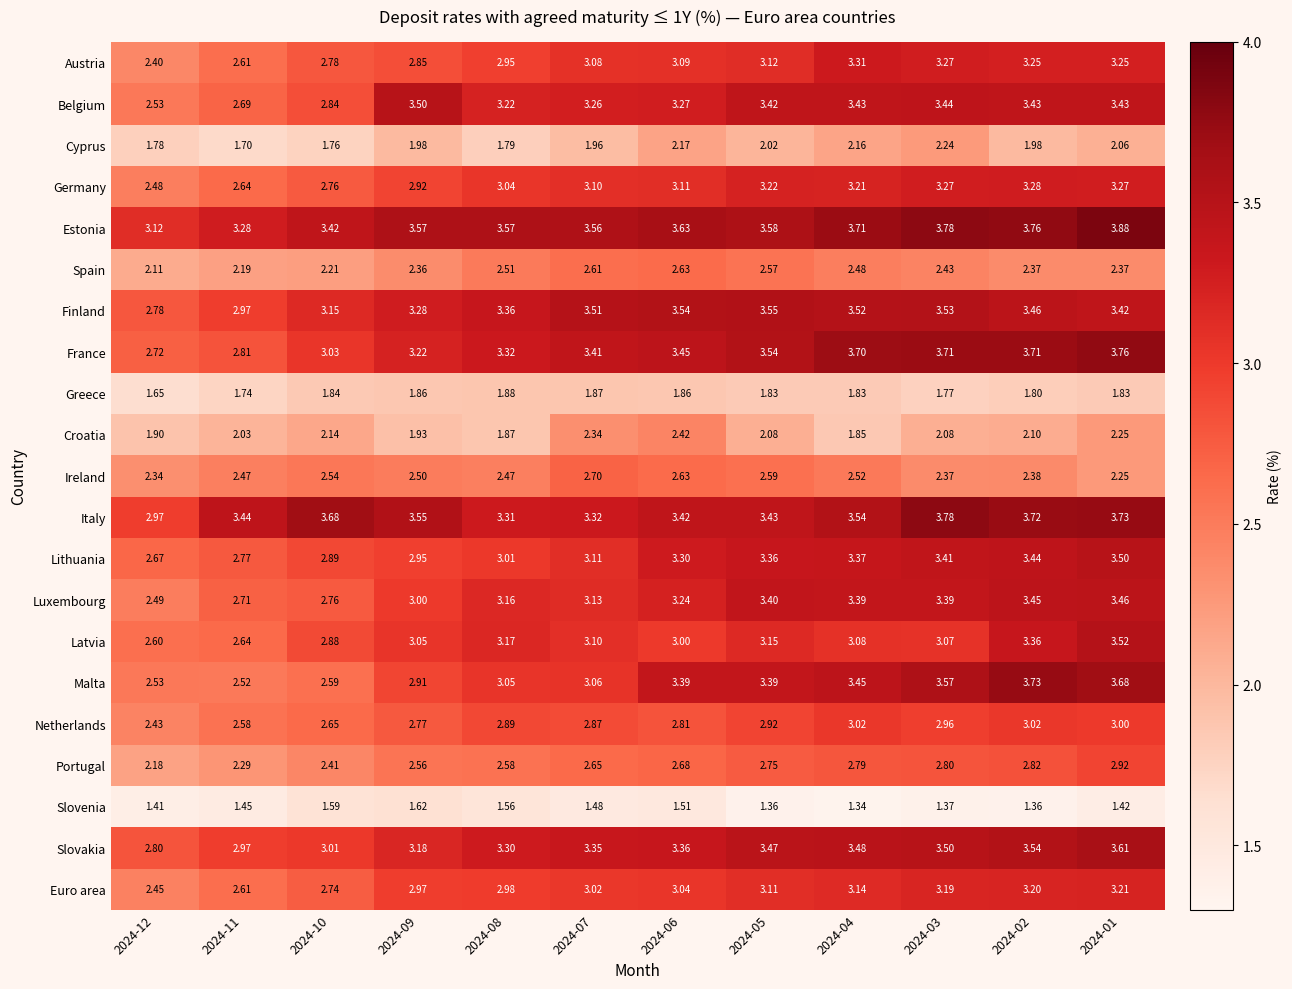

Rank the series at 2024-09 from highest to lowest value.

Estonia, Italy, Belgium, Finland, France, Slovakia, Latvia, Luxembourg, Euro area, Lithuania, Germany, Malta, Austria, Netherlands, Portugal, Ireland, Spain, Cyprus, Croatia, Greece, Slovenia